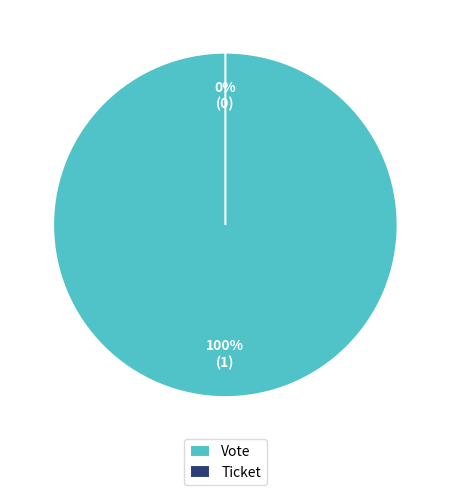

To the nearest percent, what is the difference between the Vote and Ticket slice percentages?

100%